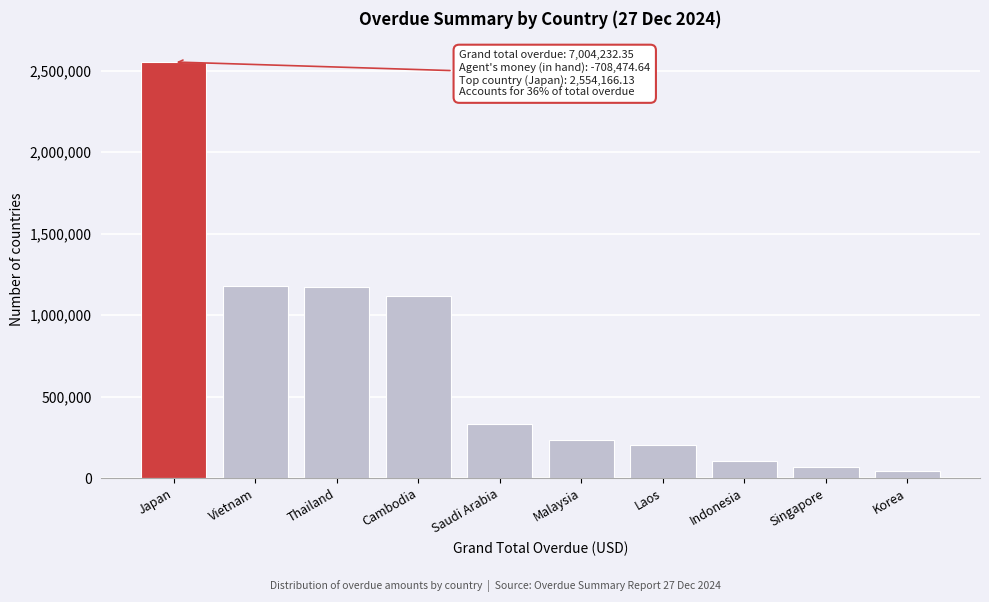

The chart shows a value of 2554166.1 at Japan. True or false?

True